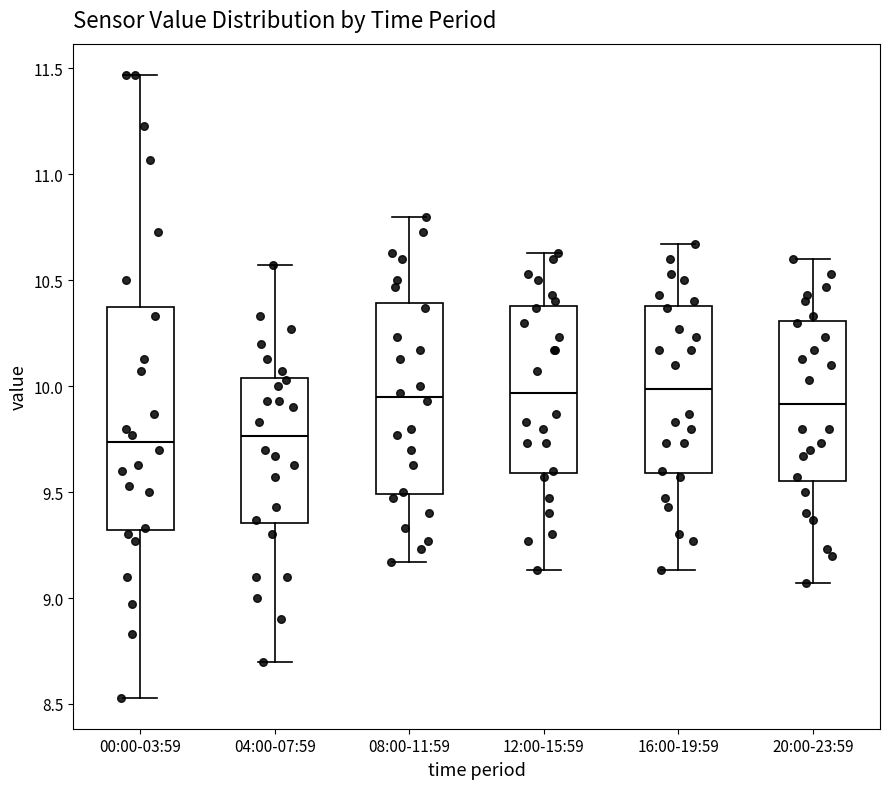

Which box is the tallest, from its lower edge to its upper edge?

00:00-03:59